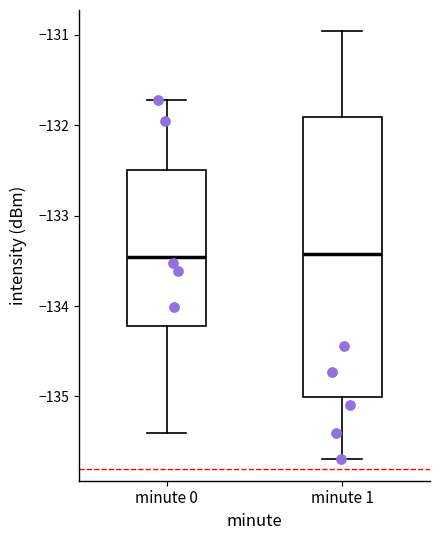

Reading left to right, transcribe this box plot: for each box, give where its median line is, the range the box spans, and where its two whiskers end, as read against the y-axis. The values are not printed on the chart, so give them approximately, as read against the axis.

minute 0: median -133.5, box -134.2 to -132.5, whiskers -135.4 to -131.7
minute 1: median -133.4, box -135.0 to -131.9, whiskers -135.7 to -131.0